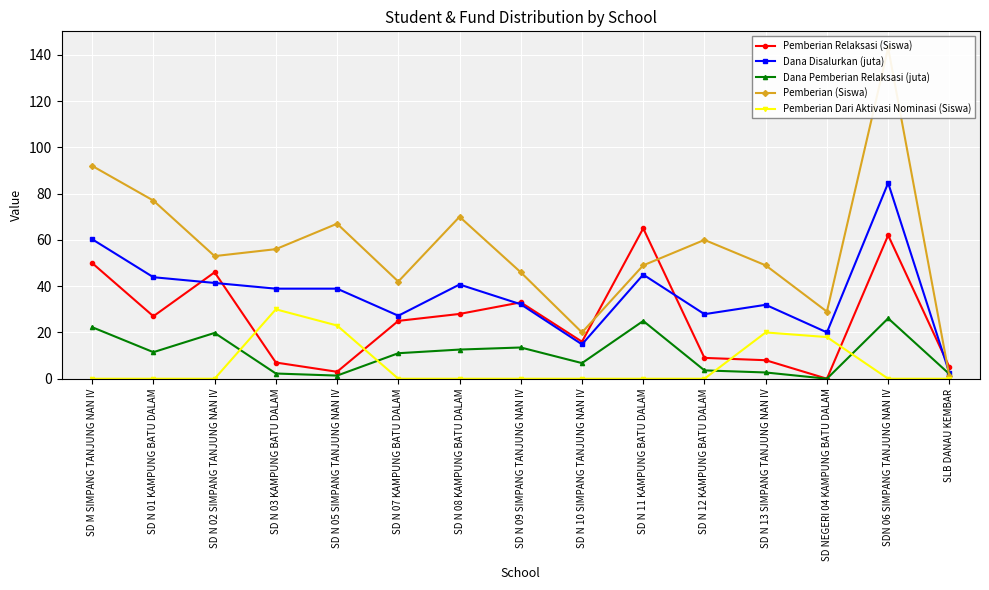

Is it true that Dana Pemberian Relaksasi (juta) equals 4.5 at SD N 08 KAMPUNG BATU DALAM?

False